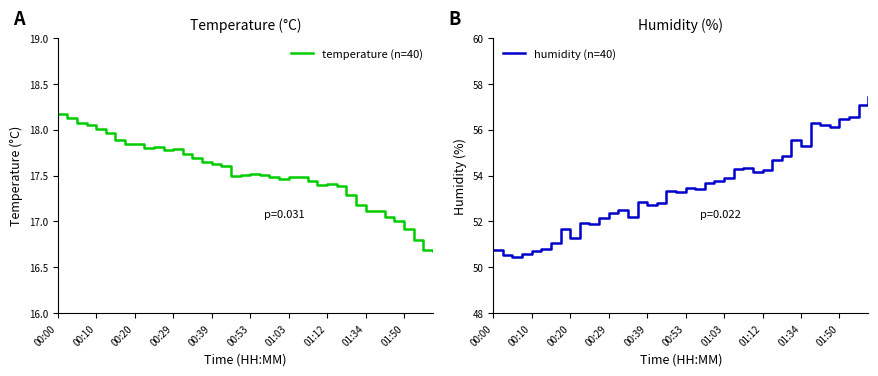

What is the total value across all series at 33?

73.4